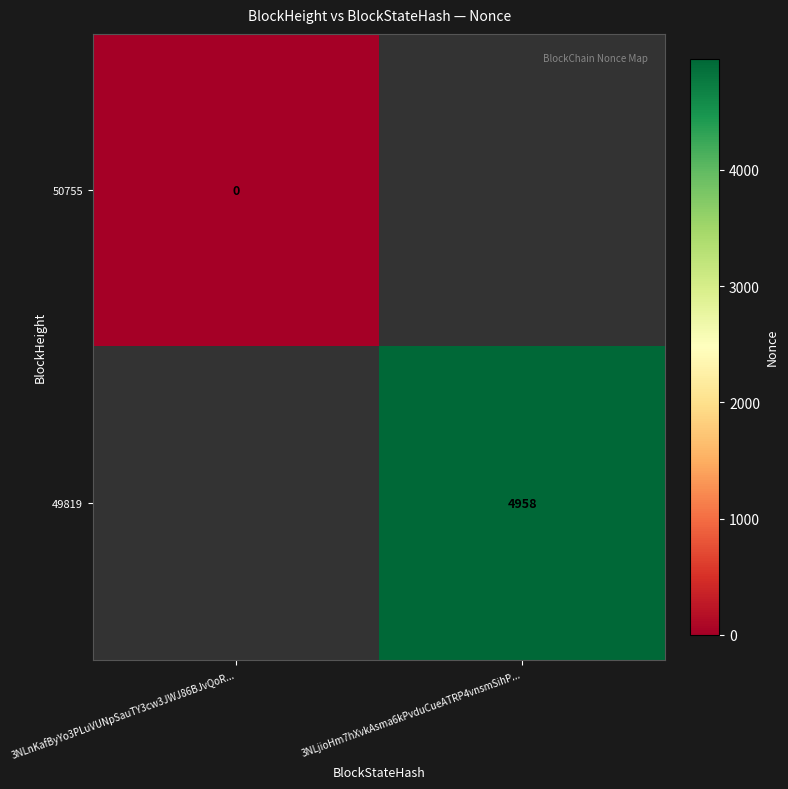

At which category does the chart reach its peak across all series?

3NLjioHm7hXvkAsma6kPvduCueATRP4vnsmSihP...